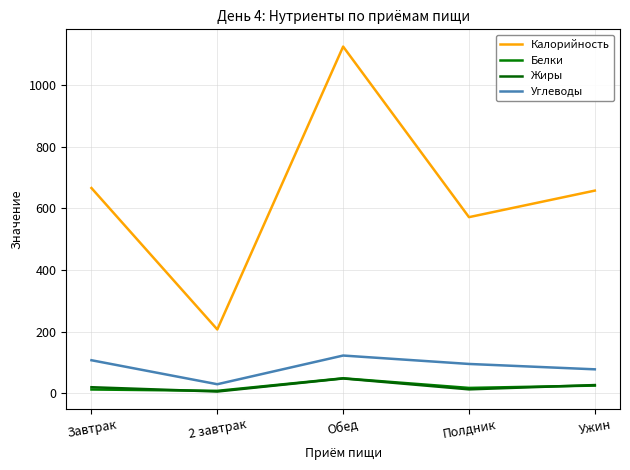

What is the maximum value for Калорийность?

1124.8